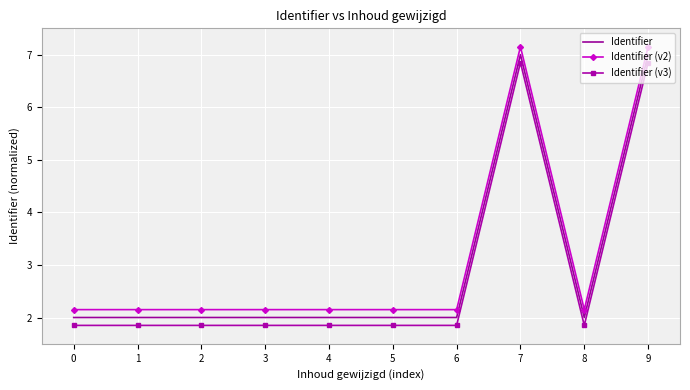

What is the smallest value displayed?

1.9